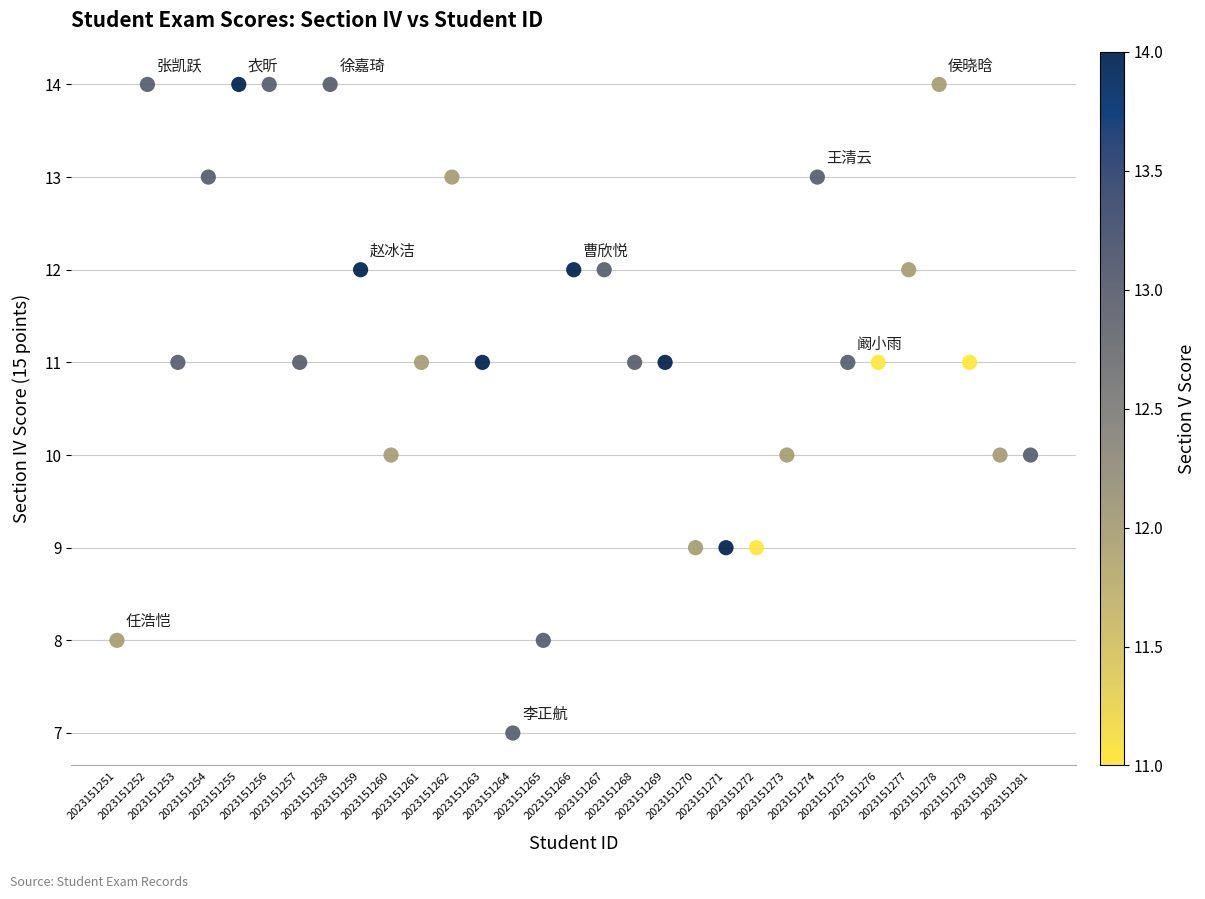

What is the range of Y values (max minus min)?

7